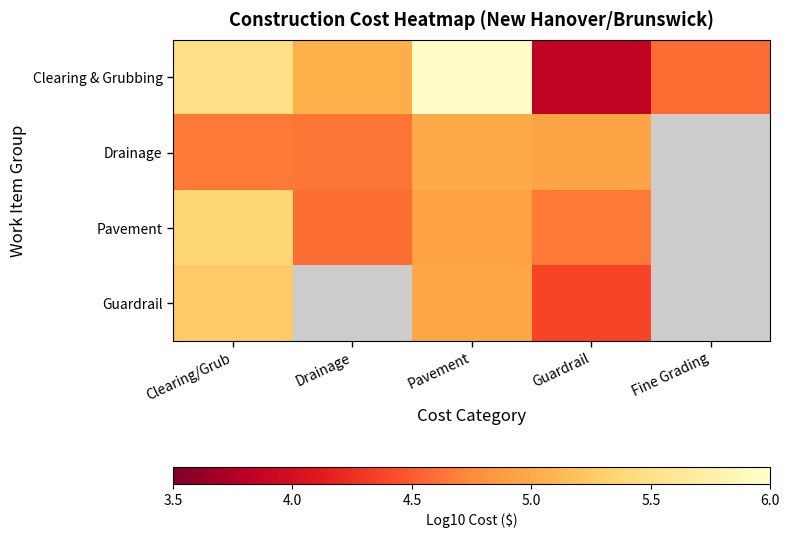

At how many categories does at least one series exceed 5?

3